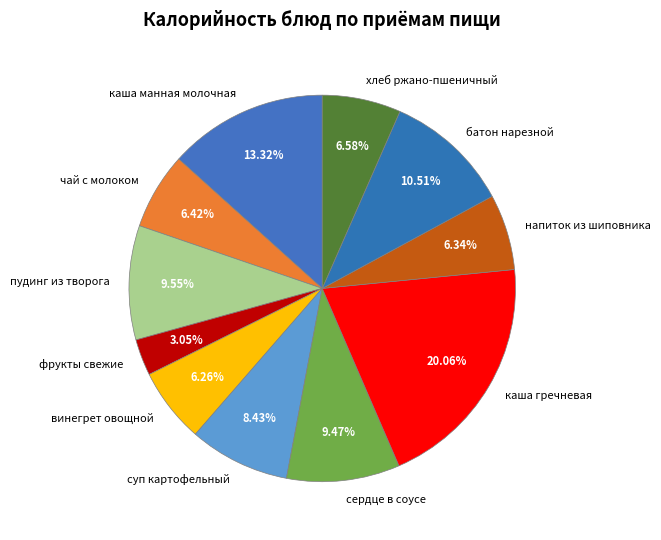

The каша манная молочная slice represents 1% of the pie. True or false?

False